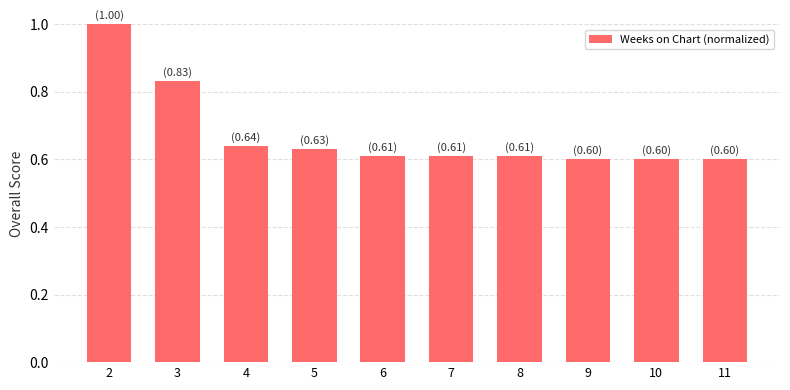

What is the sum of all values?

6.7